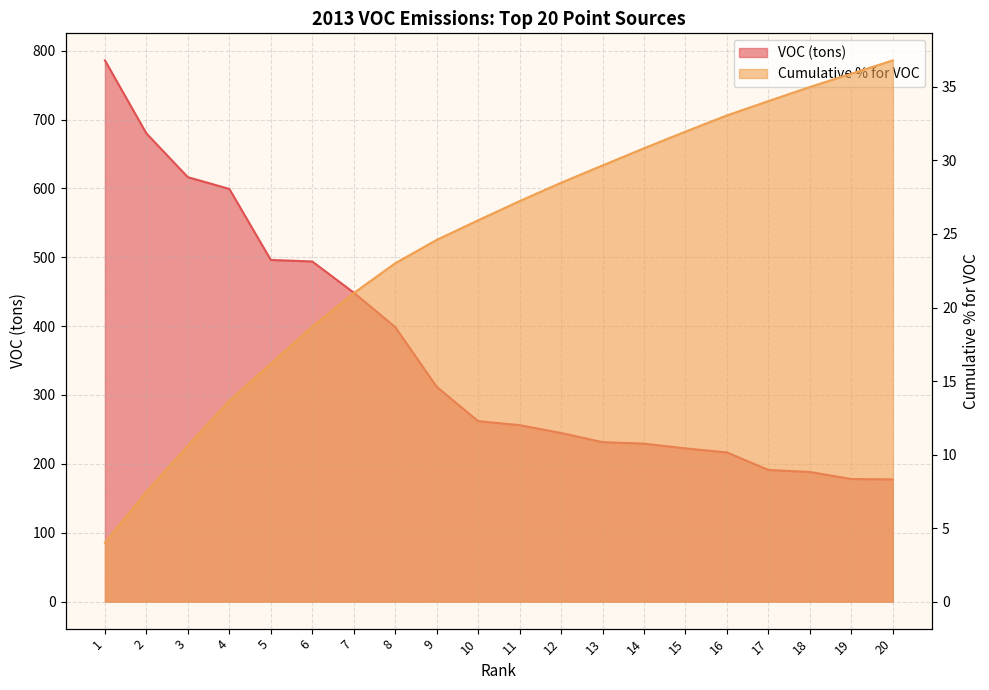

At which category is the sum across all series the highest?

1